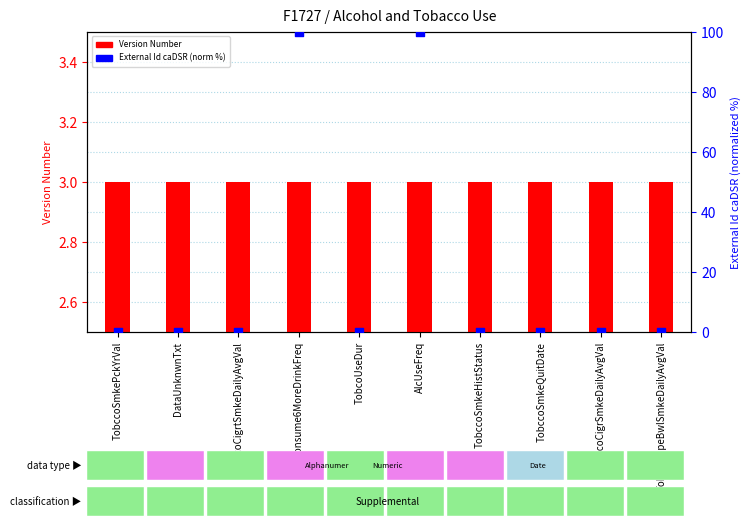

Is the value of Version Number at TobccoSmkeHistStatus greater than the value of External Id caDSR (normalized %) at TobccoSmkePckYrVal?

Yes